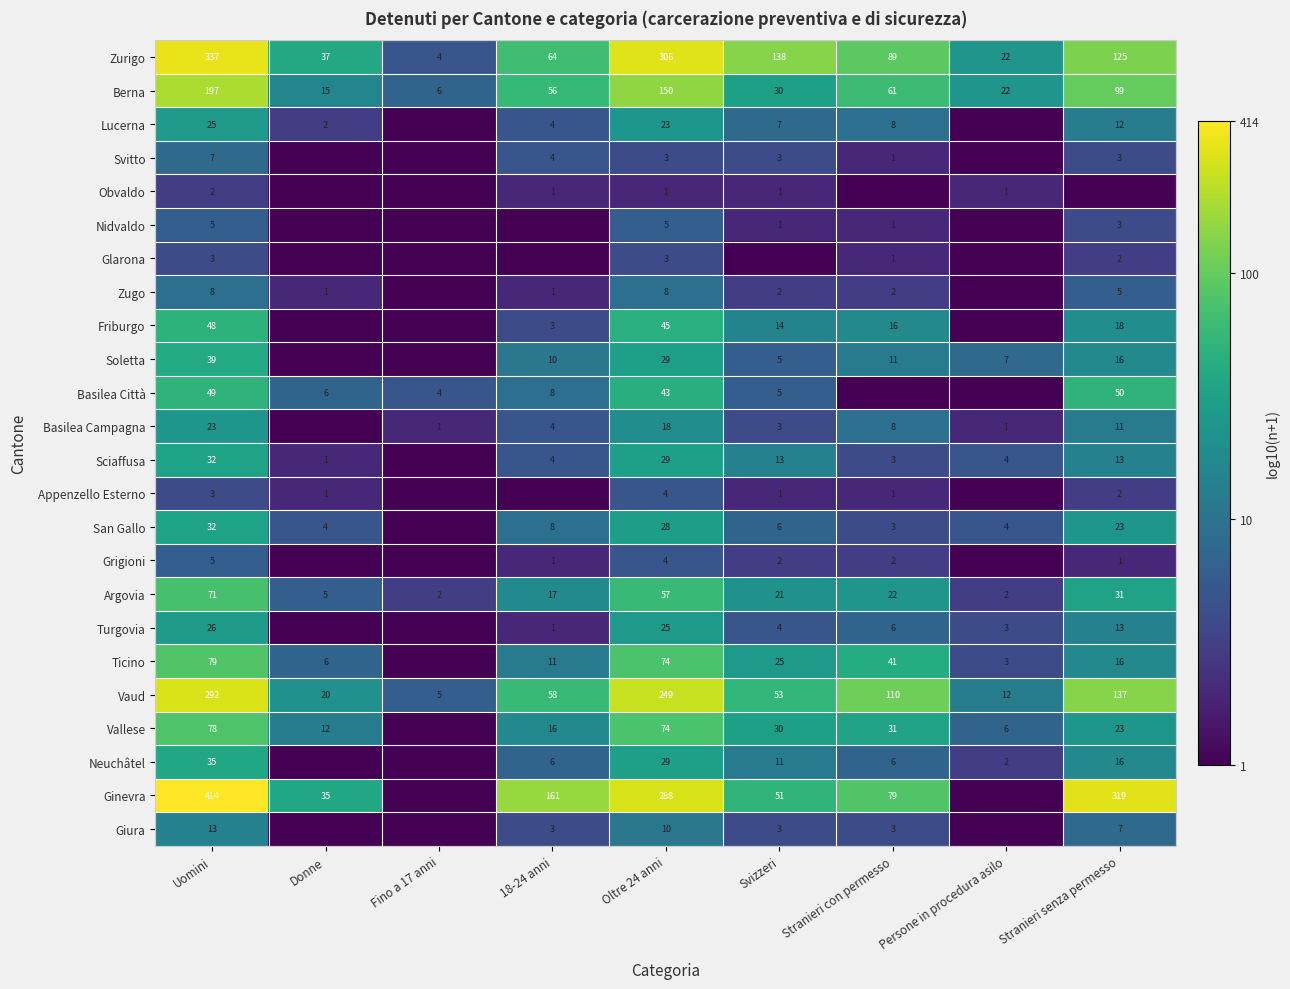

Read the Zurigo value at Donne.

37